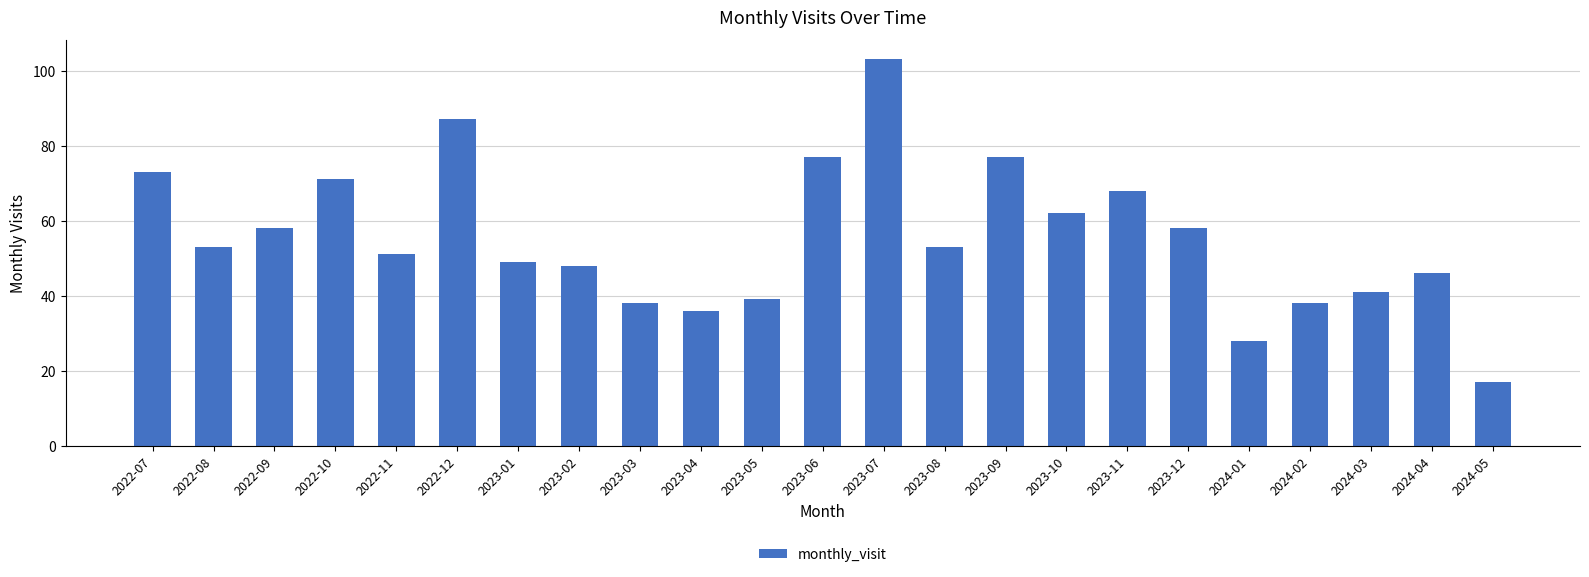

What is the change in value from 2023-05 to 2023-09?

+38